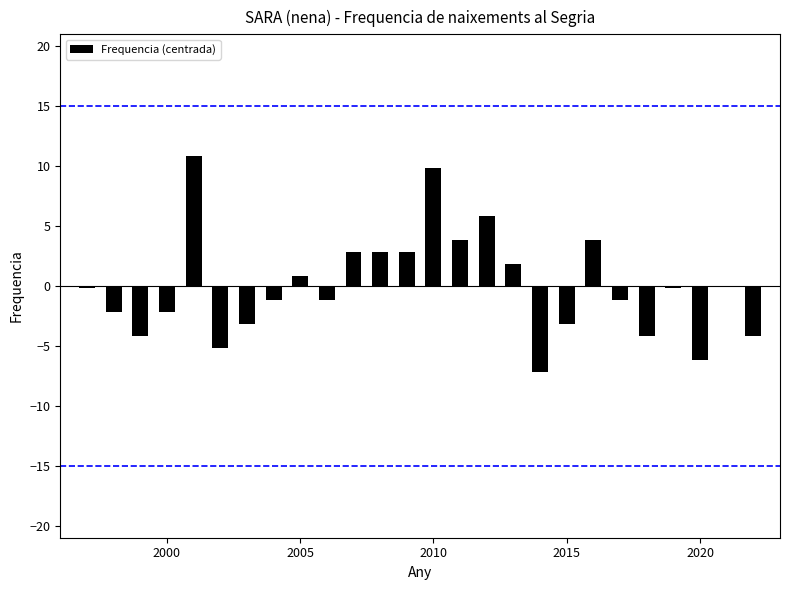

What is the difference between the second highest and minimum values?

17.0